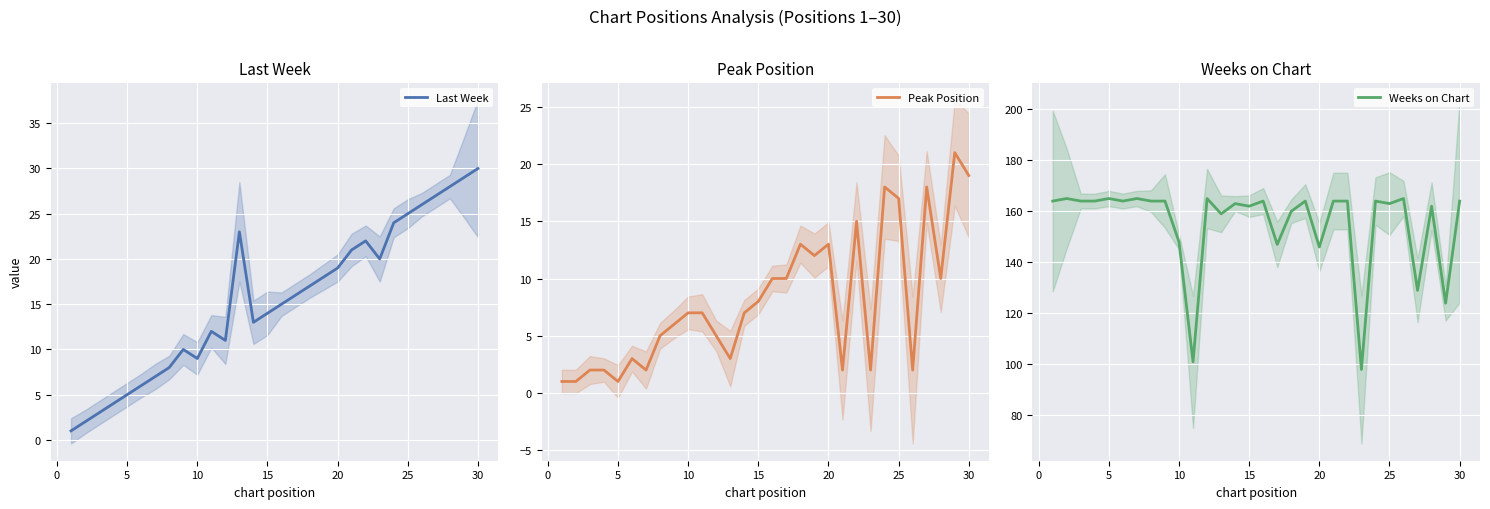

What is the minimum value for Last Week?

1